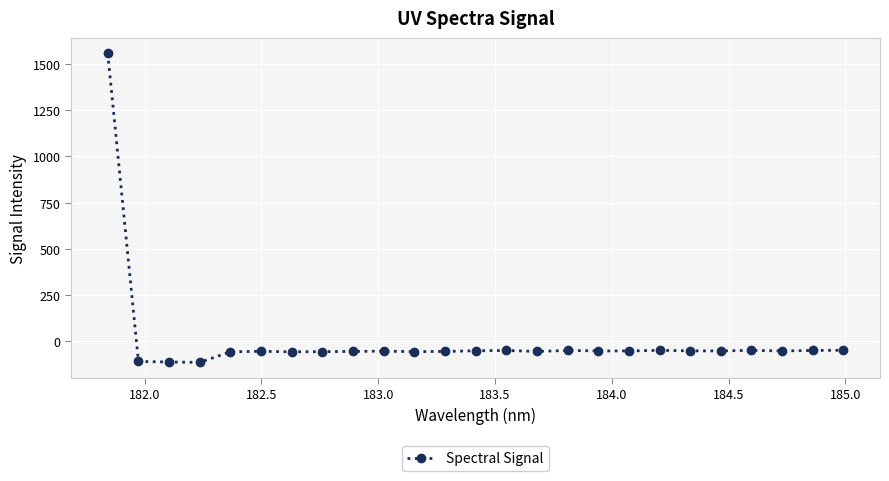

What is the value of the 19th point from the left?

-49.0